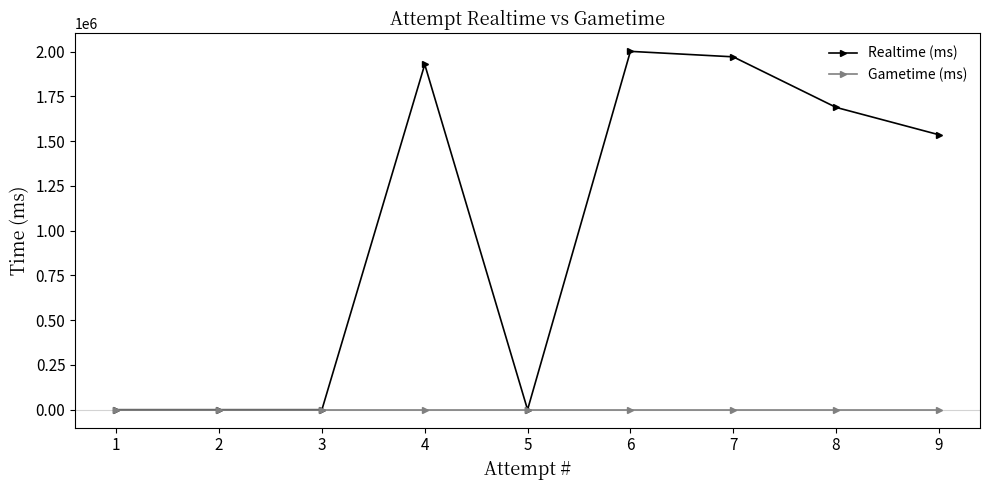

What is the average value of the Realtime (ms) series?

1014184